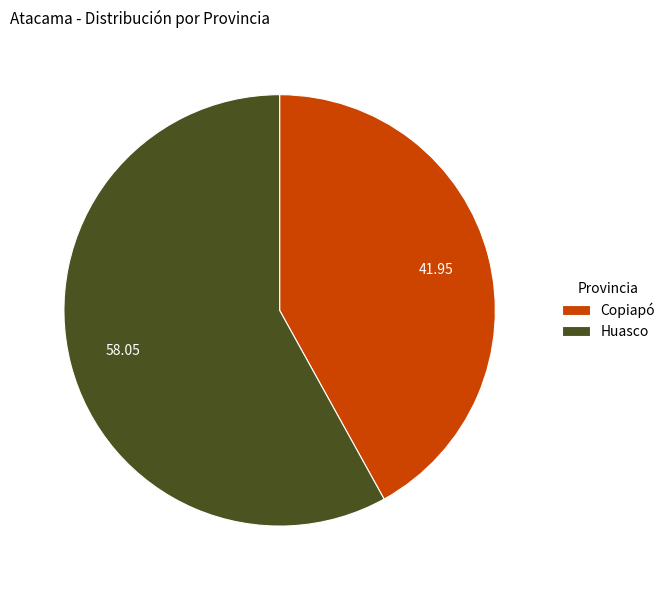

Which category accounts for the majority?

Huasco